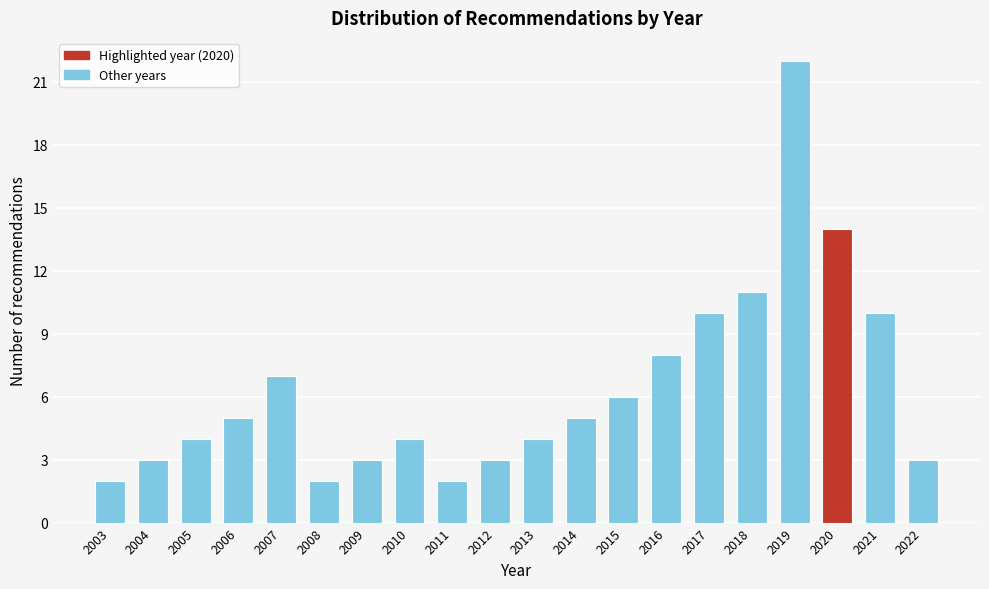

Reading right to left, transcribe all the data shown in this chart.

3	10	14	22	11	10	8	6	5	4	3	2	4	3	2	7	5	4	3	2